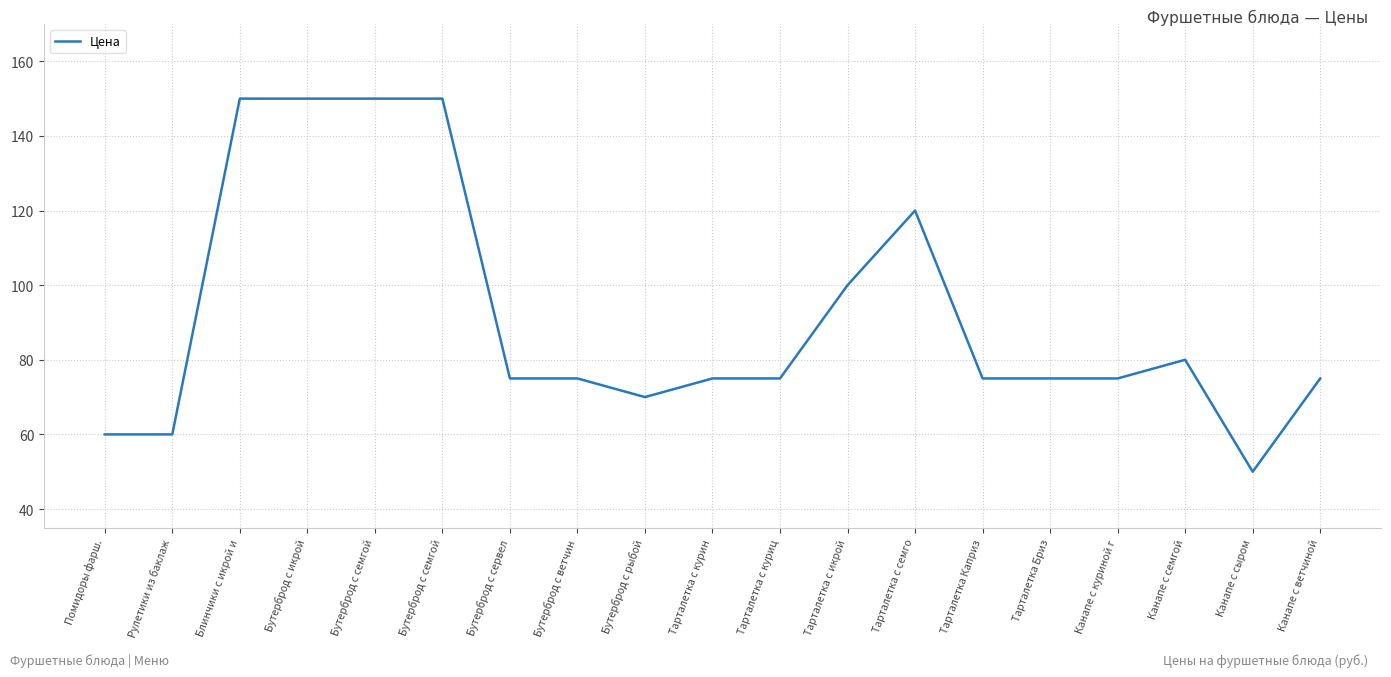

The chart shows a value of 126 at Тарталетка с куриц. True or false?

False